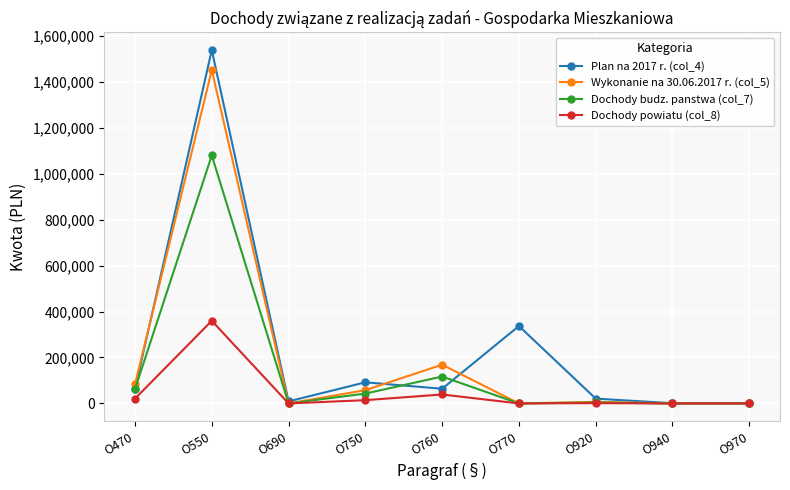

What is the maximum value for Dochody powiatu (col_8)?

359789.6